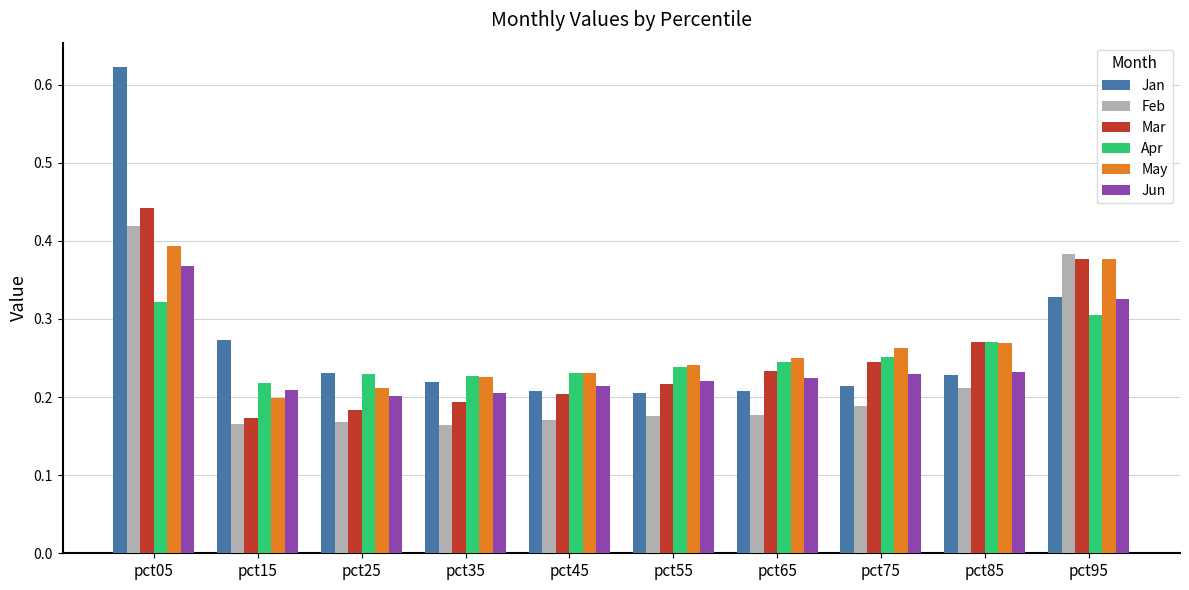

What is the sum of all Mar values?

2.5